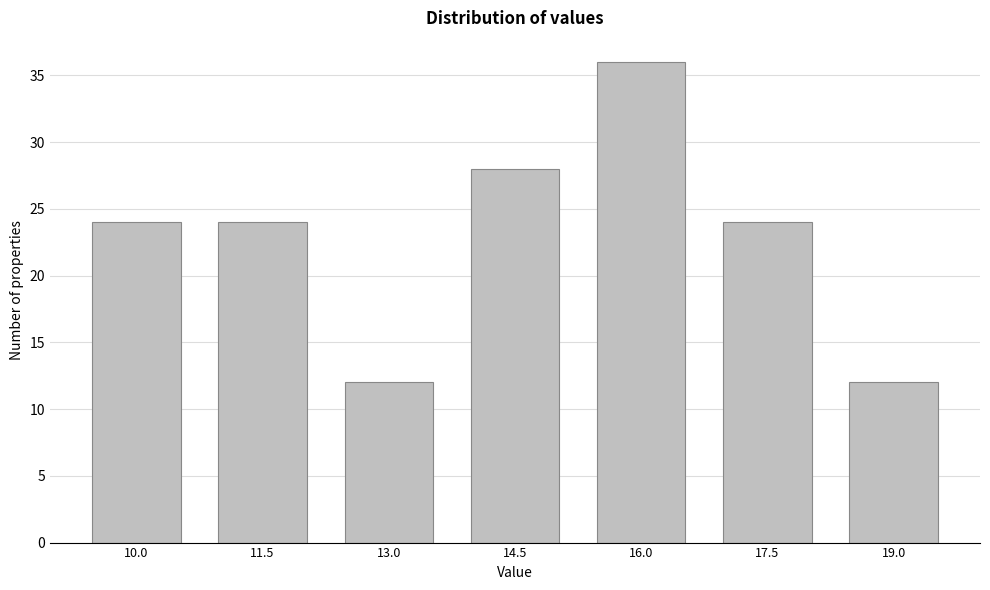

Reading right to left, transcribe all the data shown in this chart.

19.0=12	17.5=24	16.0=36	14.5=28	13.0=12	11.5=24	10.0=24